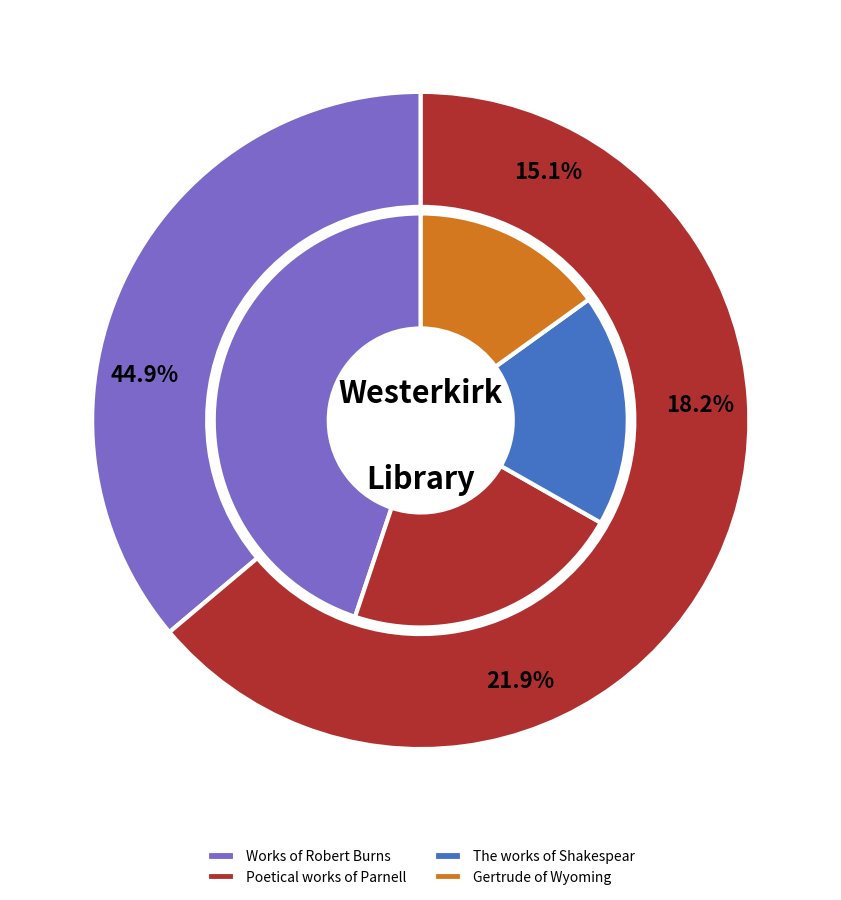

True or false: Poems chiefly in the Scottish dialect (Burns) accounts for 1% of the total.

False